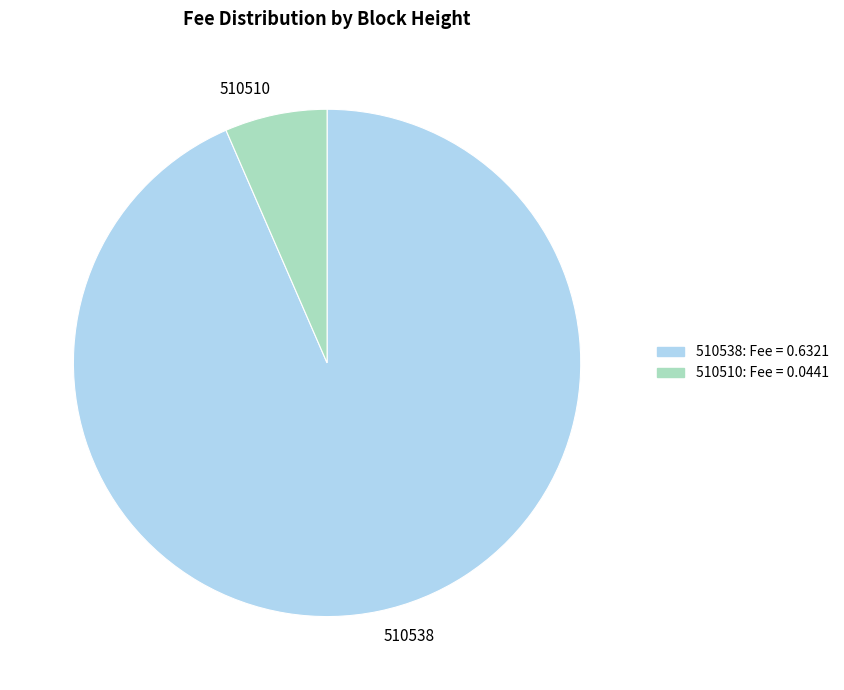

Is the sum of 510538 and 510510 greater than half?

Yes